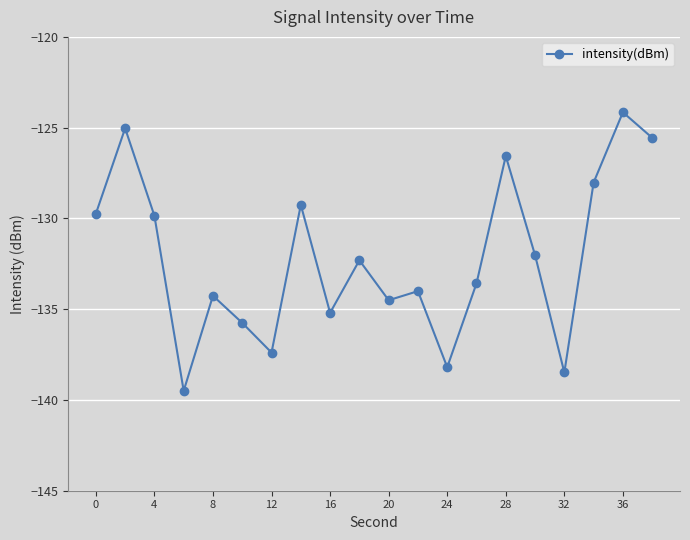

What is the value of the 2nd point from the left?

-125.0